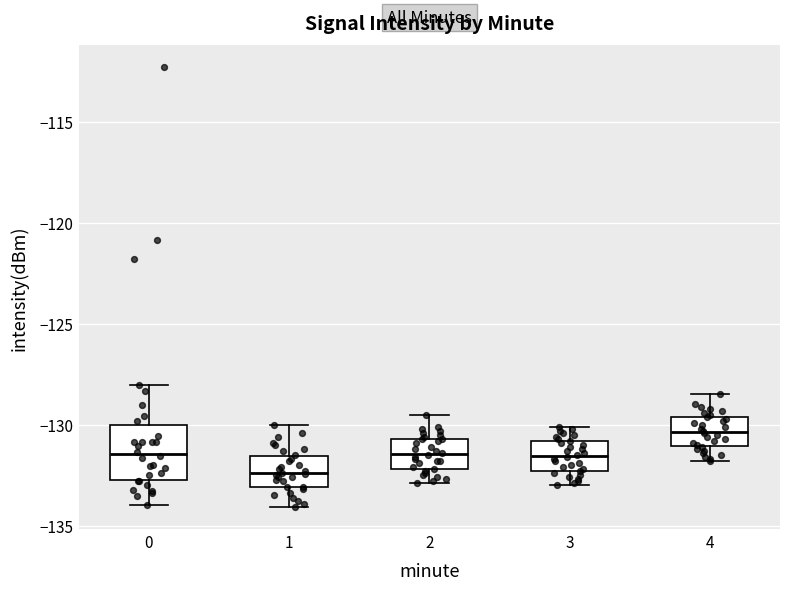

Reading left to right, transcribe this box plot: for each box, give where its median line is, the range the box spans, and where its two whiskers end, as read against the y-axis. The values are not printed on the chart, so give them approximately, as read against the axis.

0: median -131.5, box -132.5 to -130.0, whiskers -134.0 to -128.0
1: median -132.5, box -133.0 to -131.5, whiskers -134.0 to -130.0
2: median -131.5, box -132.0 to -130.5, whiskers -133.0 to -129.5
3: median -131.5, box -132.5 to -131.0, whiskers -133.0 to -130.0
4: median -130.5, box -131.0 to -129.5, whiskers -132.0 to -128.5